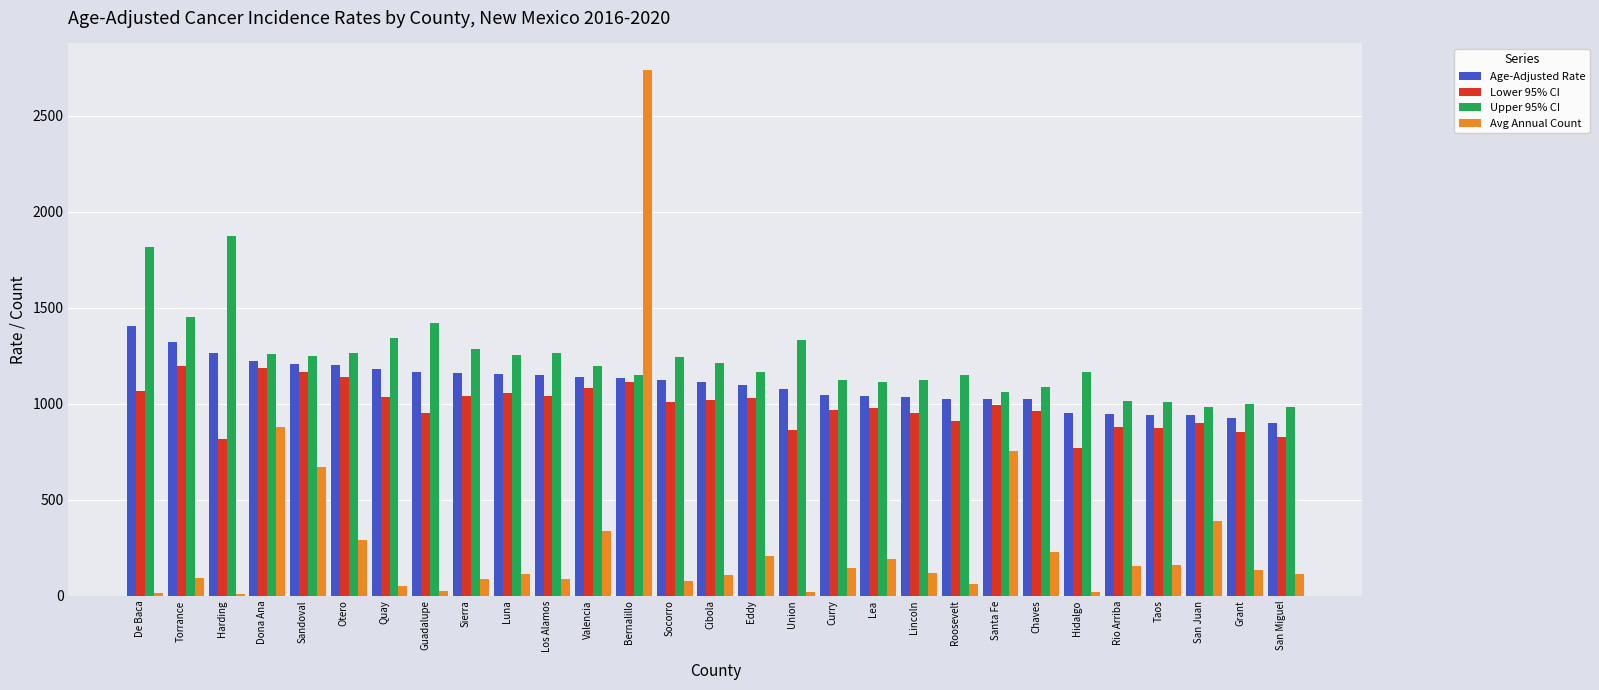

Is it true that Upper 95% CI equals 1213.1 at Cibola?

True